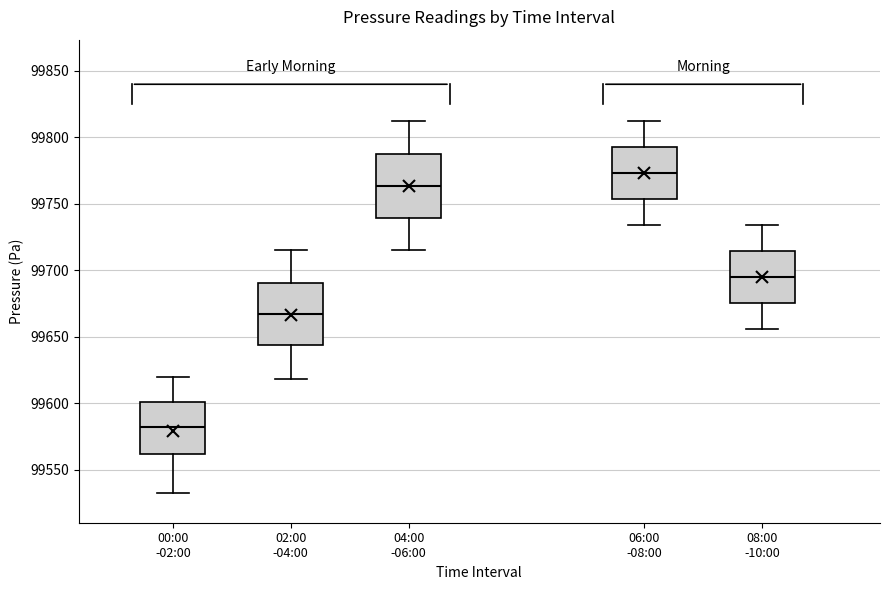

Reading left to right, transcribe this box plot: for each box, give where its median line is, the range the box spans, and where its two whiskers end, as read against the y-axis. The values are not printed on the chart, so give them approximately, as read against the axis.

00:00 -02:00: median 99580, box 99560 to 99600, whiskers 99535 to 99620
02:00 -04:00: median 99670, box 99645 to 99690, whiskers 99620 to 99715
04:00 -06:00: median 99765, box 99740 to 99790, whiskers 99715 to 99810
06:00 -08:00: median 99775, box 99755 to 99795, whiskers 99735 to 99810
08:00 -10:00: median 99695, box 99675 to 99715, whiskers 99655 to 99735